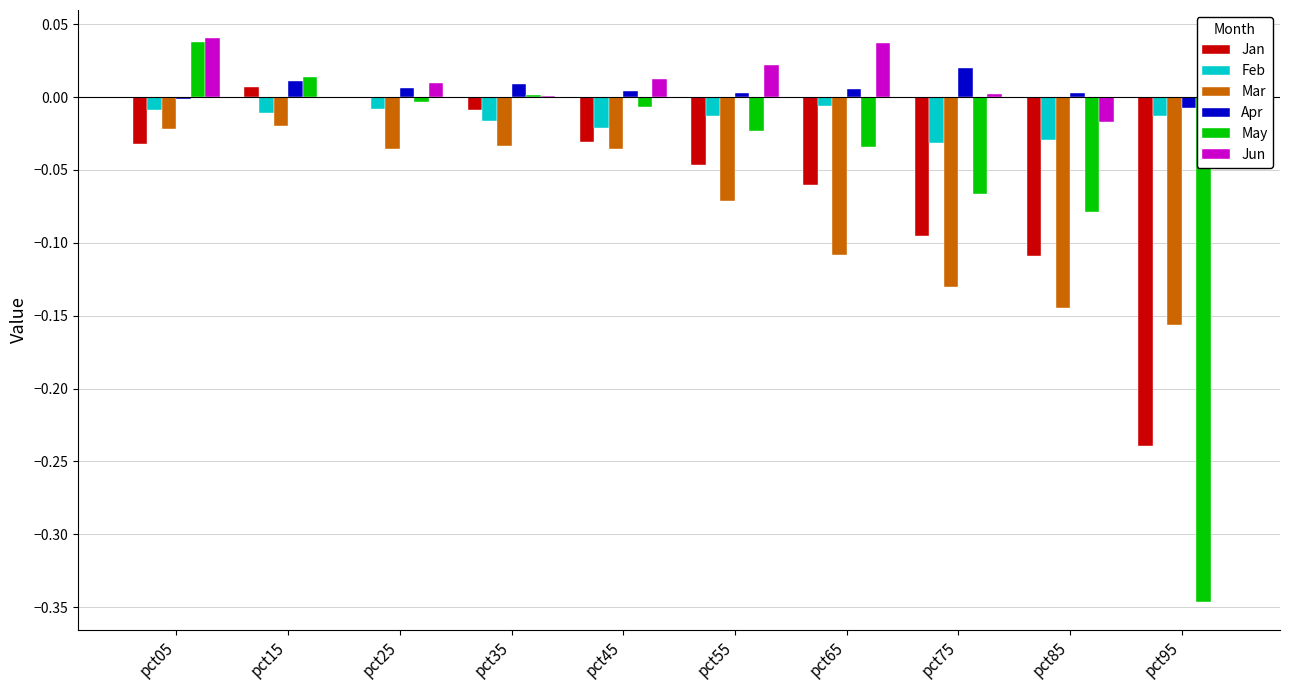

The Jan series shows -0.2 at pct75. True or false?

False